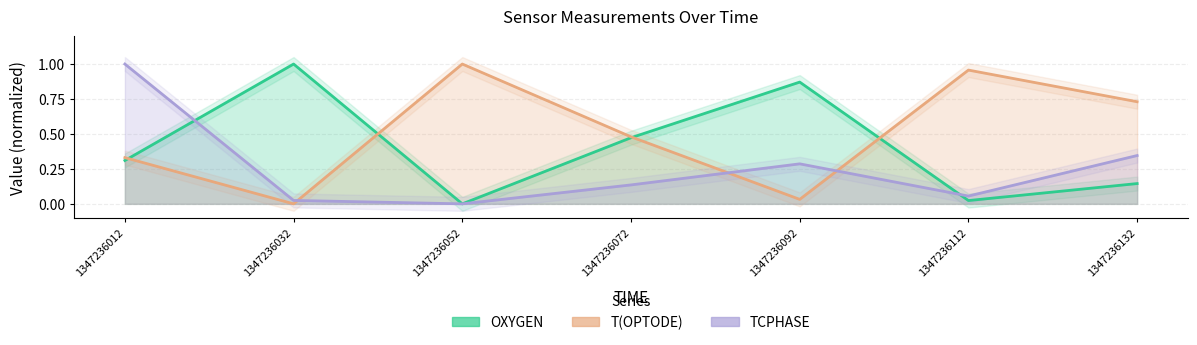

Which series has the largest range (max minus min)?

OXYGEN